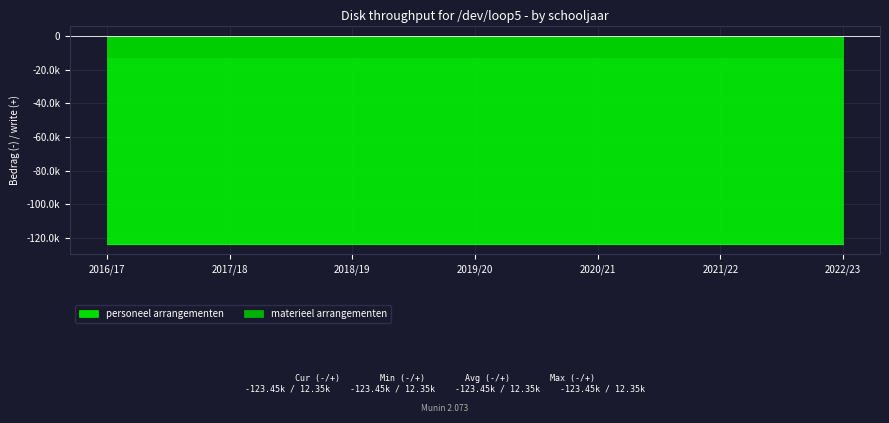

True or false: personeel arrangementen has a value of 180427 at 2018/19.

False